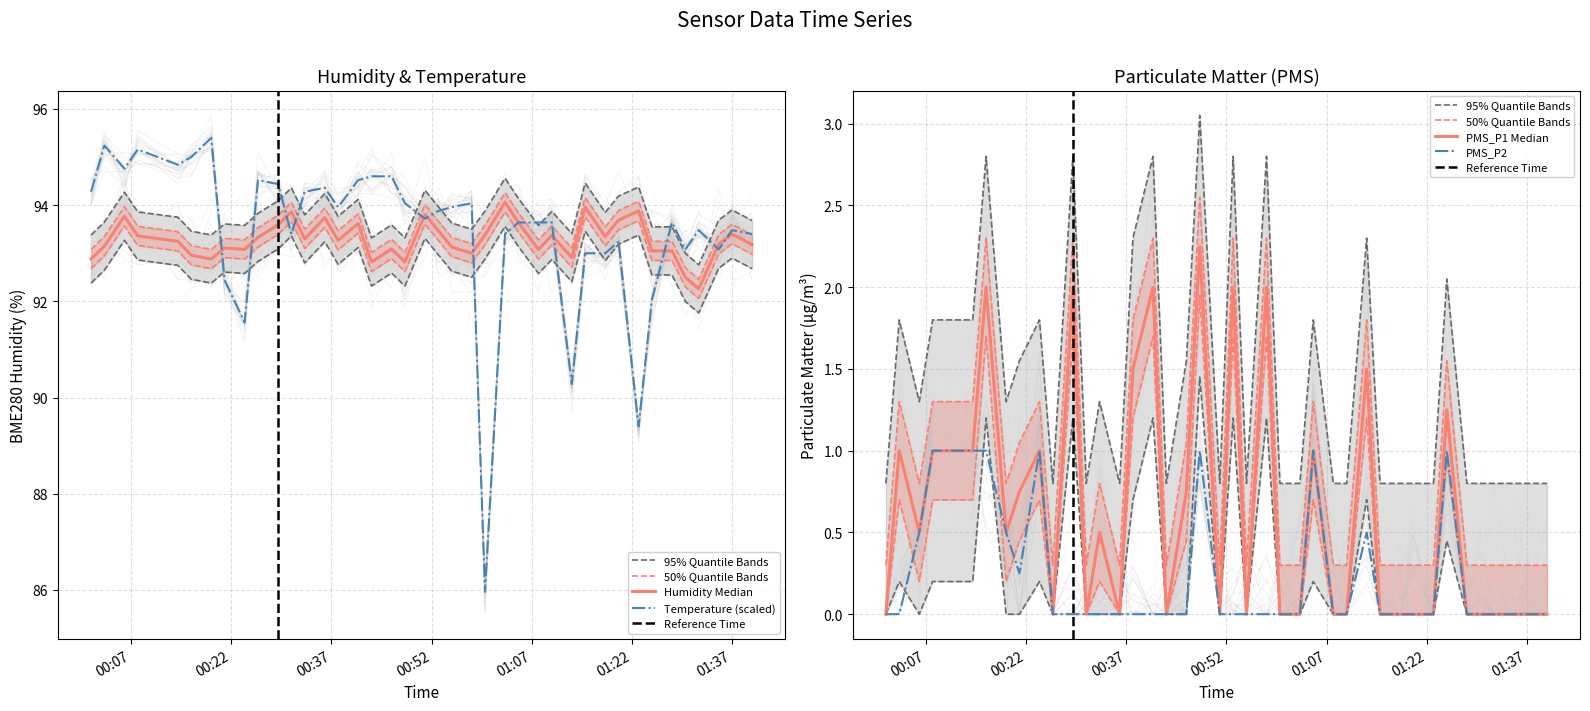

List the series in order of their peak value, highest first.

Temperature, Humidity, PMS_P1, PMS_P2